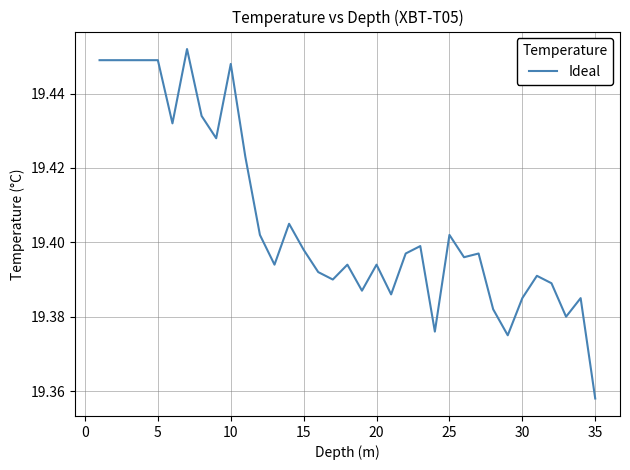

How many interior local peaks (higher than both neighbors) does the data have?

10